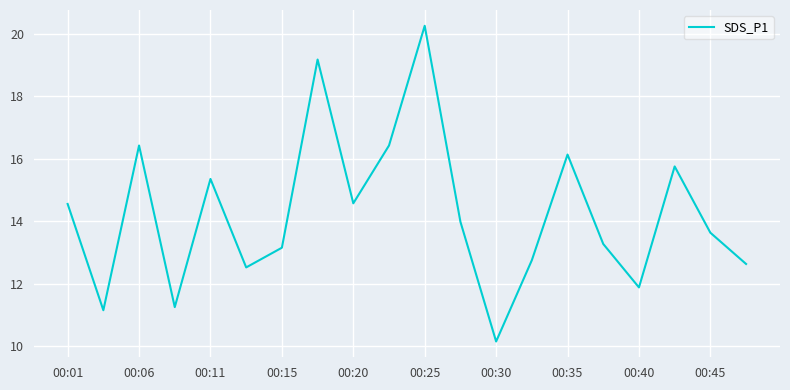

What is the smallest value displayed?

10.2